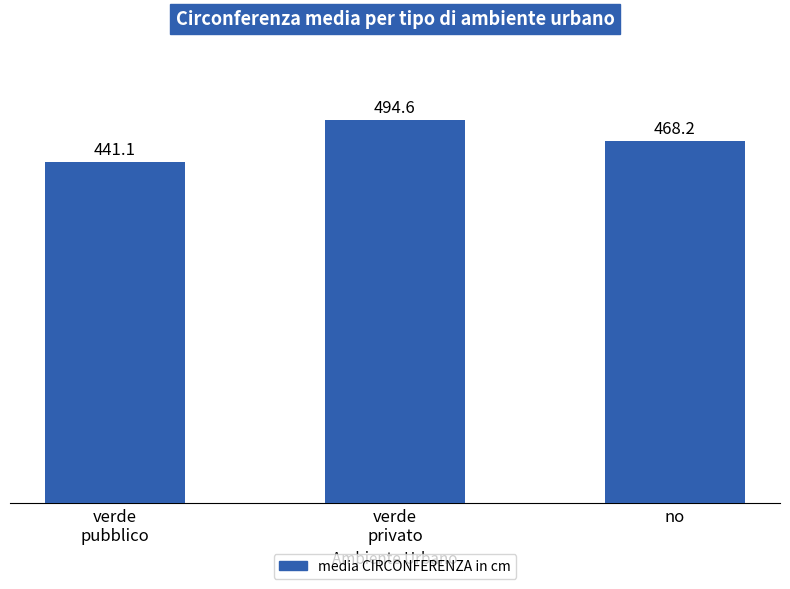

What is the approximate value at no?

468.2